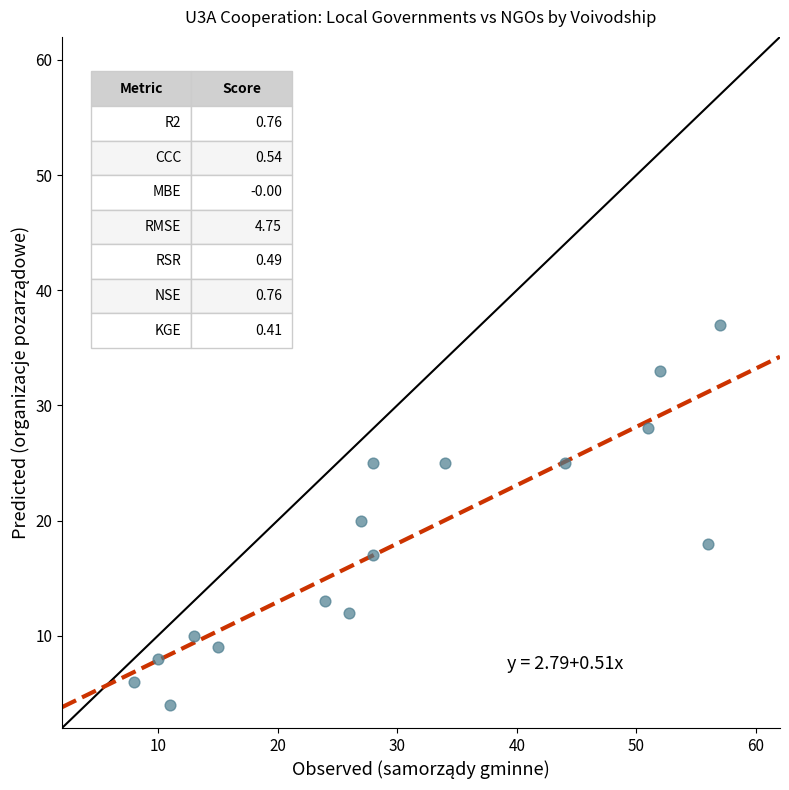

What is the range of Y values (max minus min)?

33